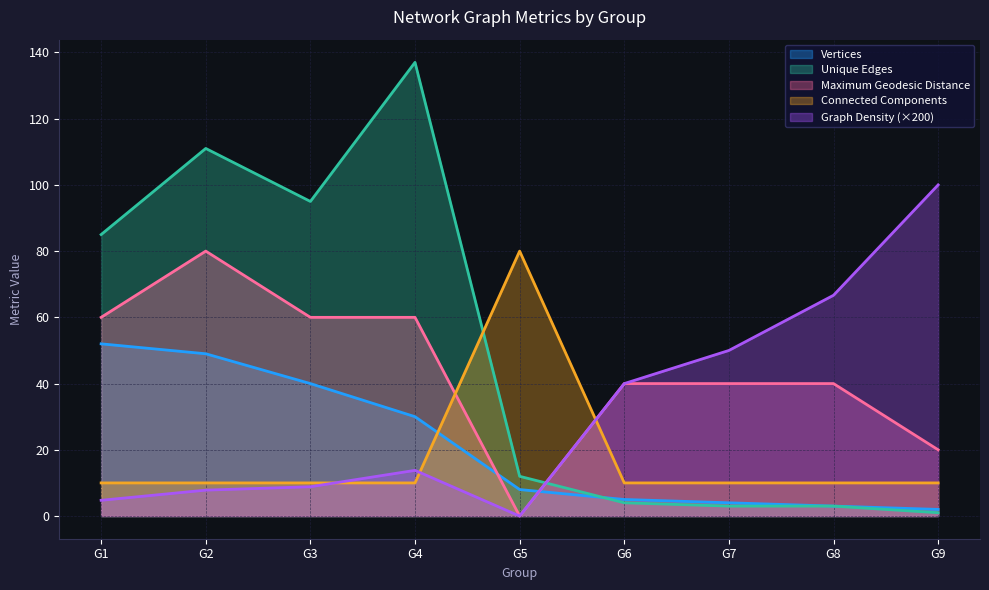

Where do Maximum Geodesic Distance and Vertices first cross each other?

G4 and G5